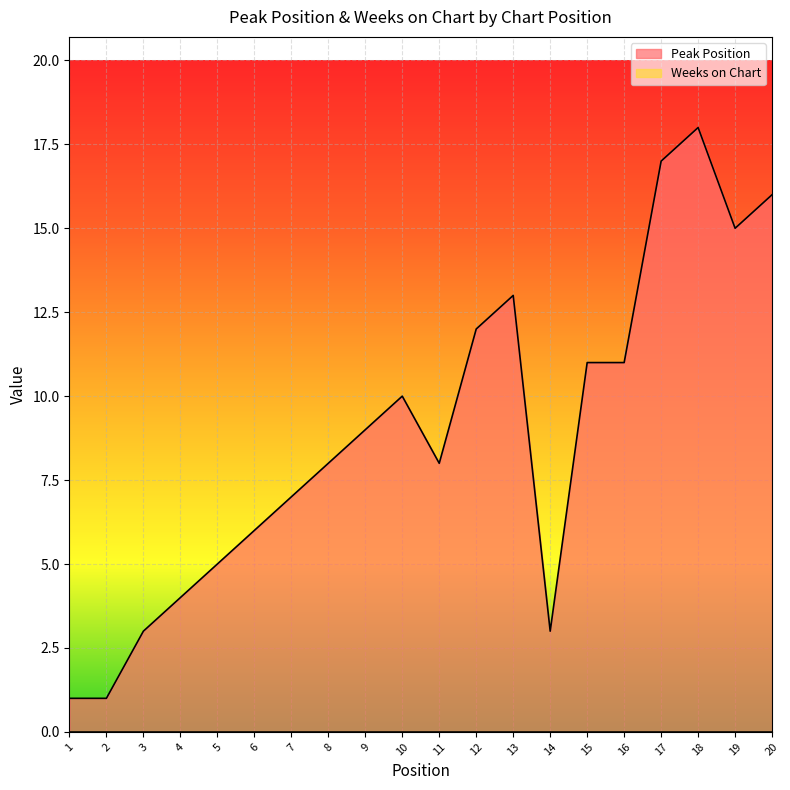

Rank the categories by value from highest to lowest.

18, 17, 20, 19, 13, 12, 15, 16, 10, 9, 8, 11, 7, 6, 5, 4, 3, 14, 1, 2